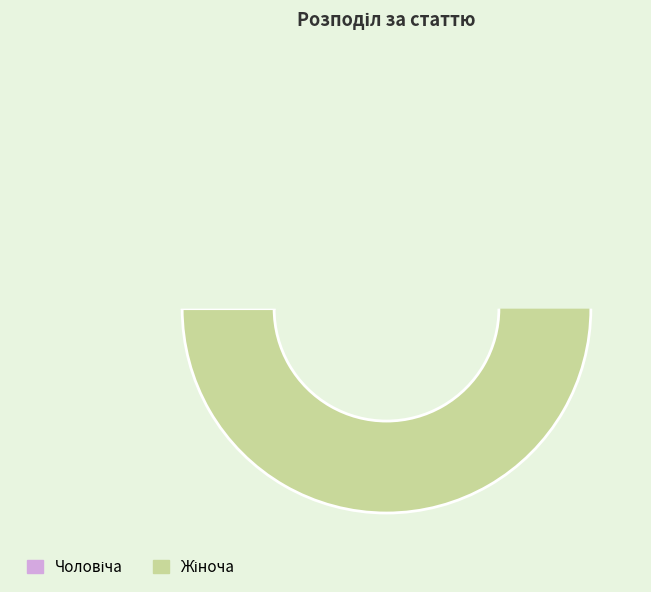

How many segments does this pie chart have?

2